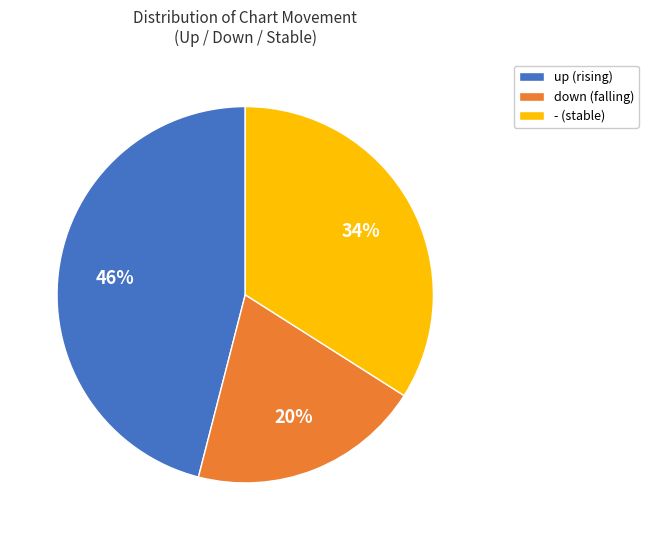

To the nearest percent, what portion does - represent?

34%